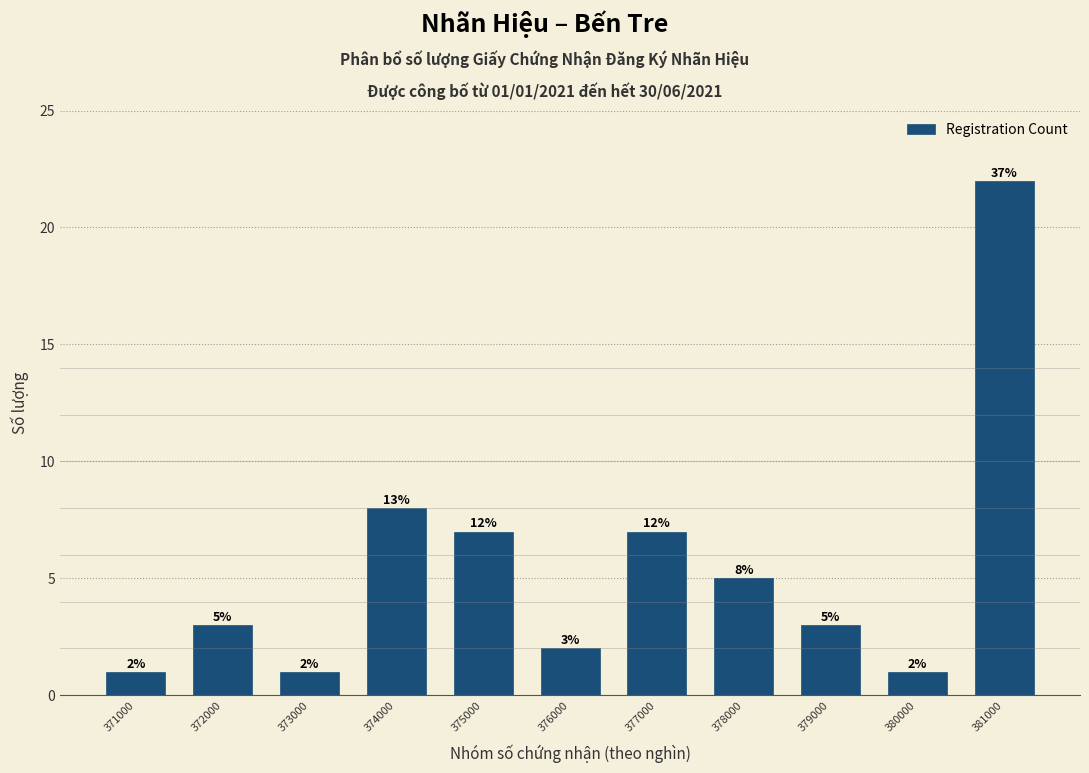

Reading right to left, list all the values displayed in this chart.

22	1	3	5	7	2	7	8	1	3	1